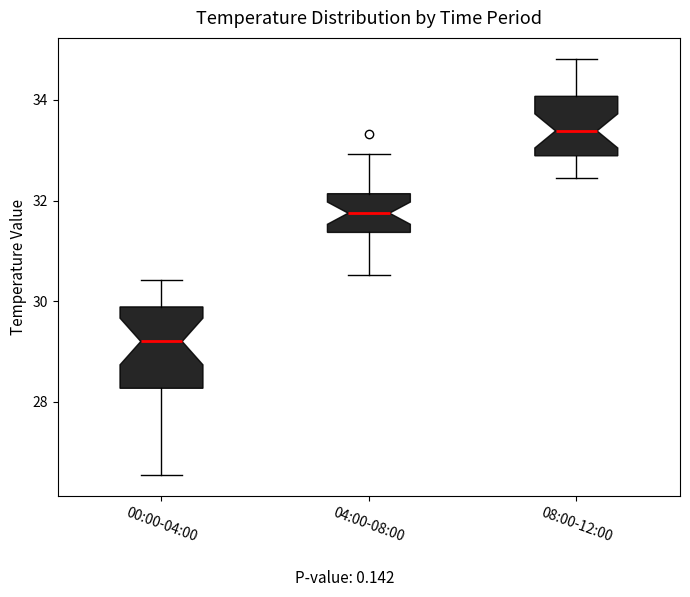

Which box is the tallest, from its lower edge to its upper edge?

00:00-04:00